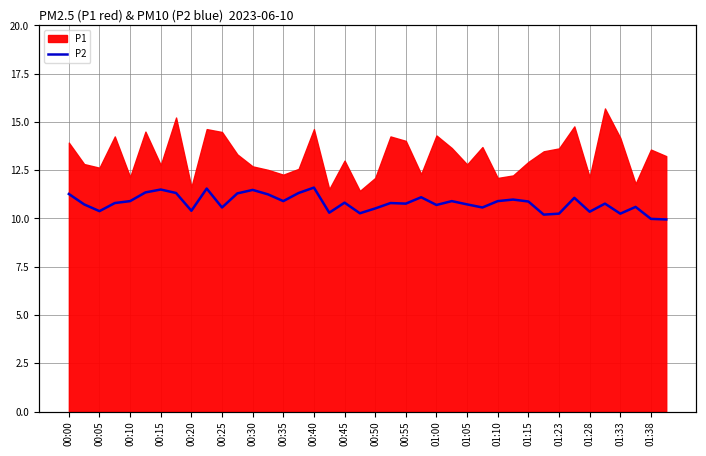

Approximately how many times larger is the value at 23 compared to 25?

1.0